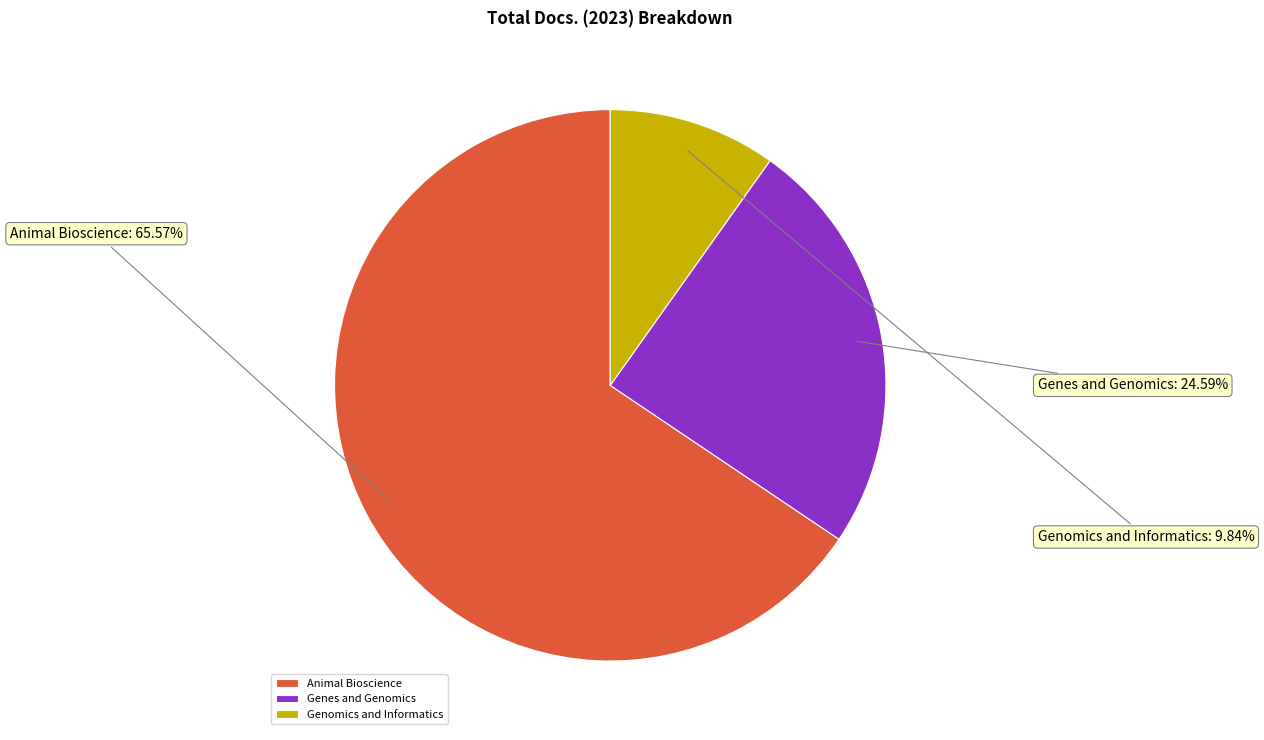

To the nearest percent, what percentage of the pie is Animal Bioscience?

66%